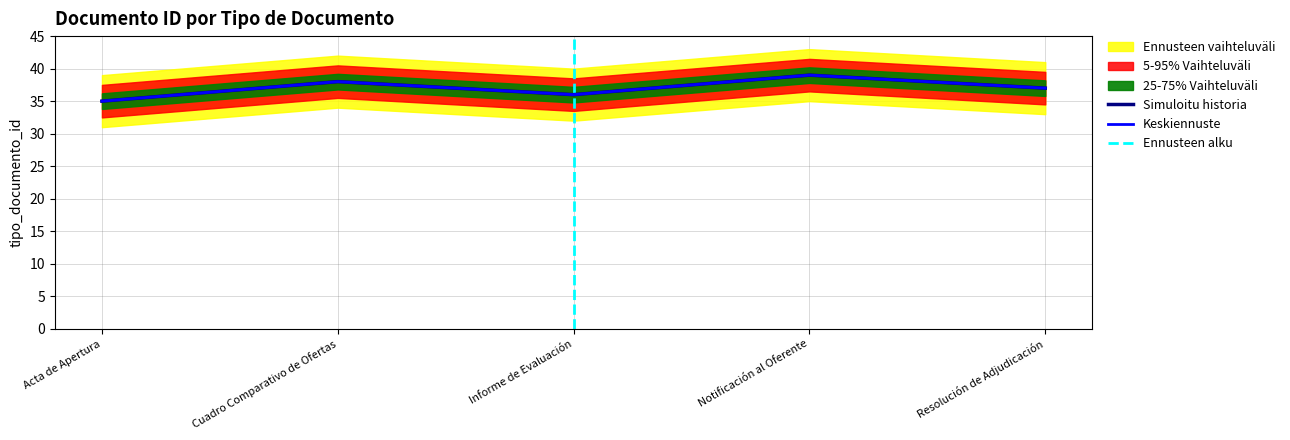

What is the difference between the values at Informe de Evaluación and Cuadro Comparativo de Ofertas?

2